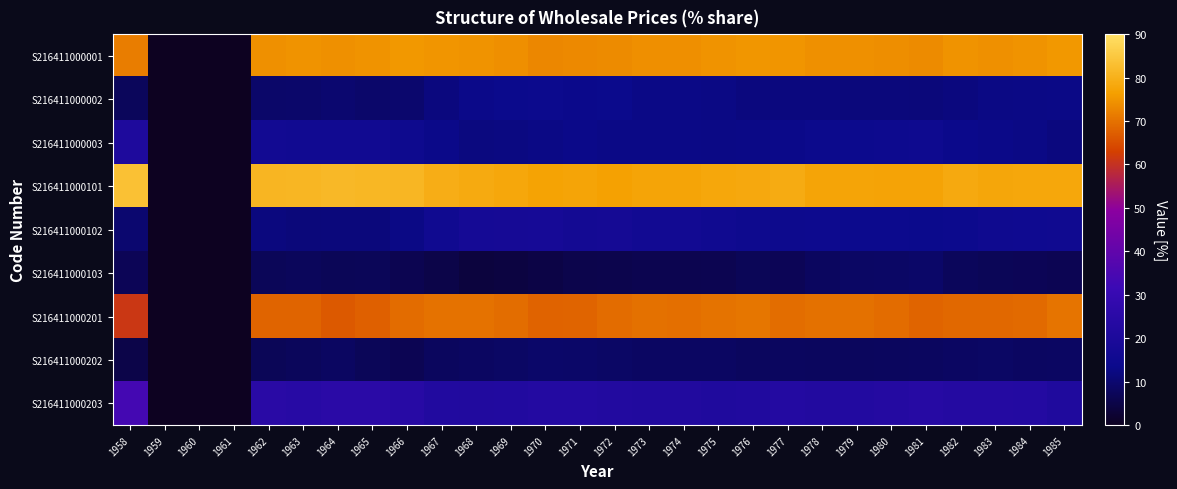

Reading left to right, list all the values displayed in this chart.

S216411000001: 1958=71.6	1959=0.0	1960=0.0	1961=0.0	1962=74.3	1963=74.6	1964=74.2	1965=74.7	1966=75.4	1967=75.0	1968=74.7	1969=74.1	1970=73.0	1971=73.3	1972=73.5	1973=74.1	1974=74.1	1975=74.7	1976=75.1	1977=75.0	1978=74.3	1979=74.3	1980=73.9	1981=73.5	1982=74.6	1983=74.3	1984=74.6	1985=75.3
S216411000002: 1958=7.4	1959=0.0	1960=0.0	1961=0.0	1962=9.3	1963=9.4	1964=9.9	1965=9.4	1966=9.8	1967=11.8	1968=13.3	1969=13.7	1970=14.2	1971=13.4	1972=13.6	1973=12.9	1974=13.0	1975=12.5	1976=11.9	1977=11.8	1978=11.8	1979=11.5	1980=11.5	1981=11.4	1982=11.9	1983=12.6	1984=12.7	1985=12.9
S216411000003: 1958=21.0	1959=0.0	1960=0.0	1961=0.0	1962=16.4	1963=16.0	1964=15.9	1965=15.9	1966=14.8	1967=13.2	1968=12.0	1969=12.2	1970=12.8	1971=13.3	1972=12.9	1973=13.0	1974=12.9	1975=12.8	1976=13.0	1977=13.2	1978=13.9	1979=14.2	1980=14.6	1981=15.1	1982=13.5	1983=13.1	1984=12.7	1985=11.8
S216411000101: 1958=83.4	1959=0.0	1960=0.0	1961=0.0	1962=80.9	1963=81.2	1964=81.6	1965=81.3	1966=81.1	1967=79.4	1968=78.6	1969=78.0	1970=77.0	1971=77.4	1972=76.8	1973=77.4	1974=77.4	1975=78.0	1976=78.3	1977=78.9	1978=77.4	1979=77.4	1980=77.2	1981=77.3	1982=78.4	1983=77.8	1984=77.9	1985=78.0
S216411000102: 1958=9.9	1959=0.0	1960=0.0	1961=0.0	1962=11.9	1963=11.4	1964=11.5	1965=11.6	1966=12.7	1967=15.5	1968=17.6	1969=17.8	1970=18.1	1971=17.0	1972=17.5	1973=16.5	1974=16.5	1975=15.7	1976=14.8	1977=14.4	1978=14.6	1979=14.1	1980=14.1	1981=13.7	1982=14.2	1983=15.2	1984=15.4	1985=15.6
S216411000103: 1958=6.7	1959=0.0	1960=0.0	1961=0.0	1962=7.2	1963=7.4	1964=6.9	1965=7.1	1966=6.2	1967=5.1	1968=3.8	1969=4.2	1970=4.9	1971=5.6	1972=5.7	1973=6.1	1974=6.1	1975=6.3	1976=6.9	1977=6.7	1978=8.0	1979=8.5	1980=8.7	1981=9.0	1982=7.4	1983=7.0	1984=6.7	1985=6.4
S216411000201: 1958=61.2	1959=0.0	1960=0.0	1961=0.0	1962=68.2	1963=68.2	1964=66.5	1965=67.6	1966=69.2	1967=70.1	1968=70.0	1969=69.3	1970=68.0	1971=68.2	1972=69.1	1973=69.8	1974=69.7	1975=70.3	1976=70.6	1977=69.3	1978=69.9	1979=69.9	1980=69.1	1981=68.1	1982=68.6	1983=68.6	1984=69.0	1985=70.4
S216411000202: 1958=5.1	1959=0.0	1960=0.0	1961=0.0	1962=7.0	1963=7.5	1964=8.2	1965=7.1	1966=6.5	1967=7.8	1968=8.1	1969=8.6	1970=9.3	1971=9.0	1972=8.7	1973=8.4	1974=8.4	1975=8.3	1976=7.9	1977=8.0	1978=7.9	1979=7.7	1980=7.9	1981=8.0	1982=8.4	1983=8.5	1984=8.2	1985=8.4
S216411000203: 1958=33.7	1959=0.0	1960=0.0	1961=0.0	1962=24.8	1963=24.3	1964=25.3	1965=25.3	1966=24.3	1967=22.1	1968=21.9	1969=22.1	1970=22.7	1971=22.8	1972=22.2	1973=21.8	1974=21.9	1975=21.4	1976=21.5	1977=22.7	1978=22.2	1979=22.4	1980=23.0	1981=23.9	1982=23.0	1983=22.9	1984=22.8	1985=21.2